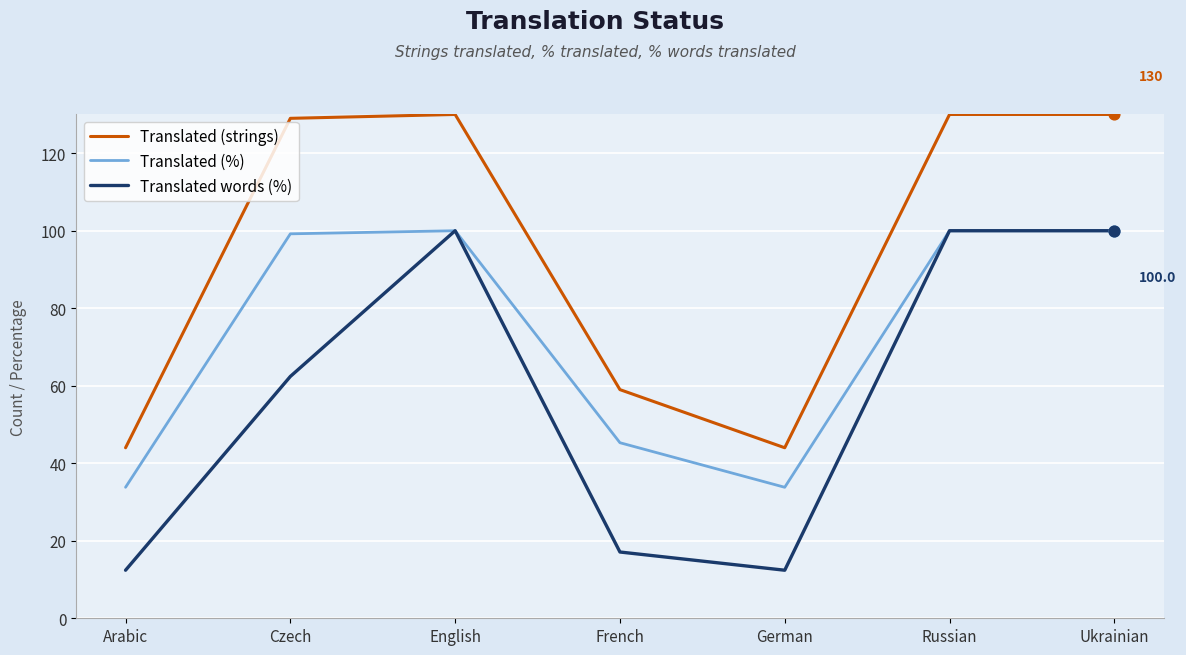

Is the value of Translated (strings) at Czech greater than the value of Translated words (%) at Czech?

Yes